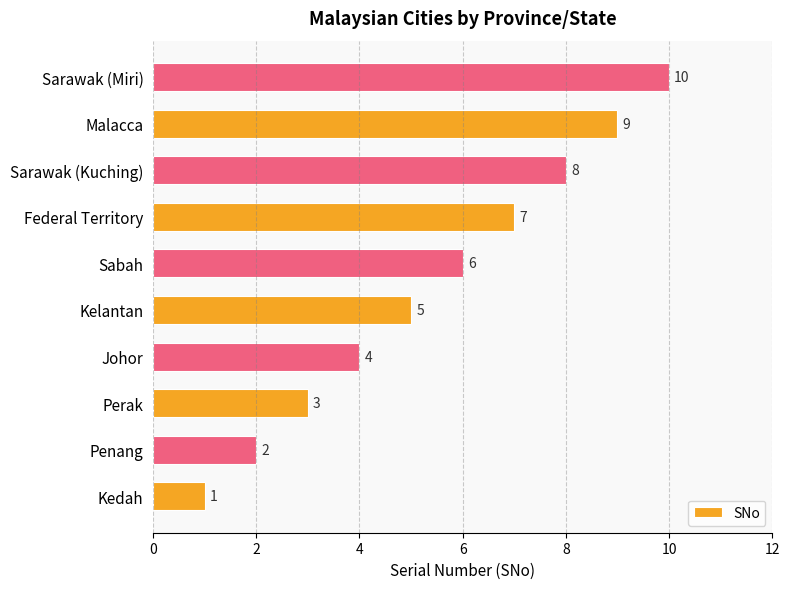

Which has a higher value, Malacca or Perak?

Malacca